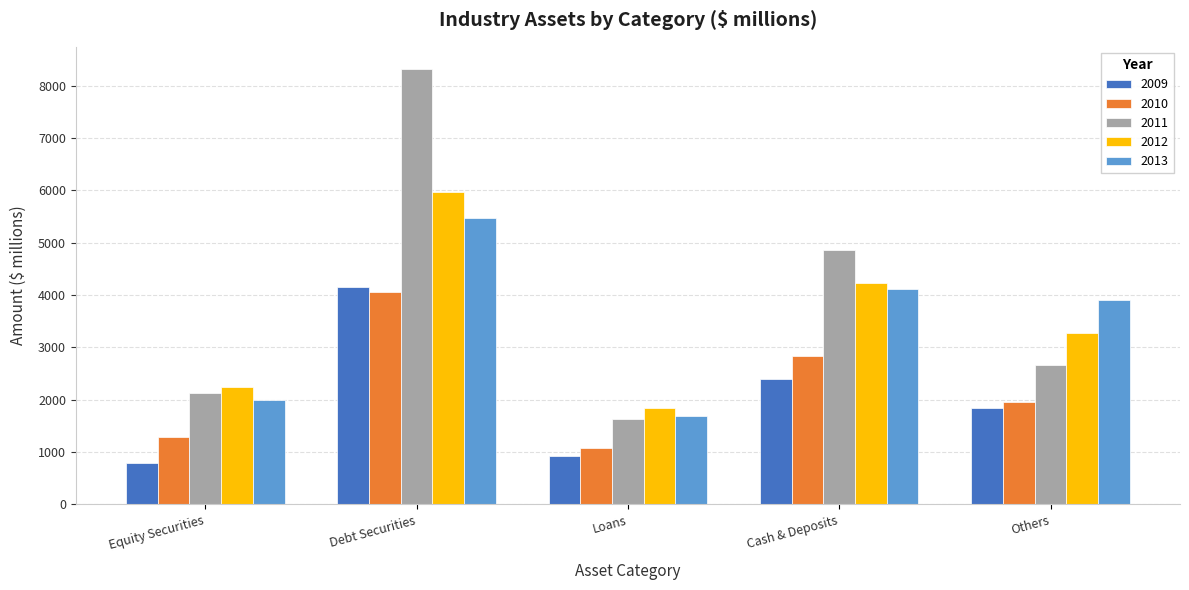

At which label is 2013 closest to 3579?

Others